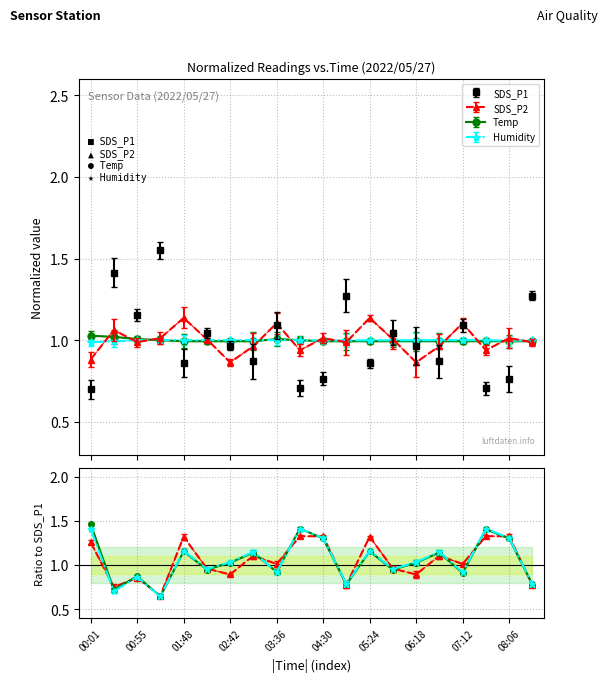

What is the sum of all SDS_P1 values?

20.0